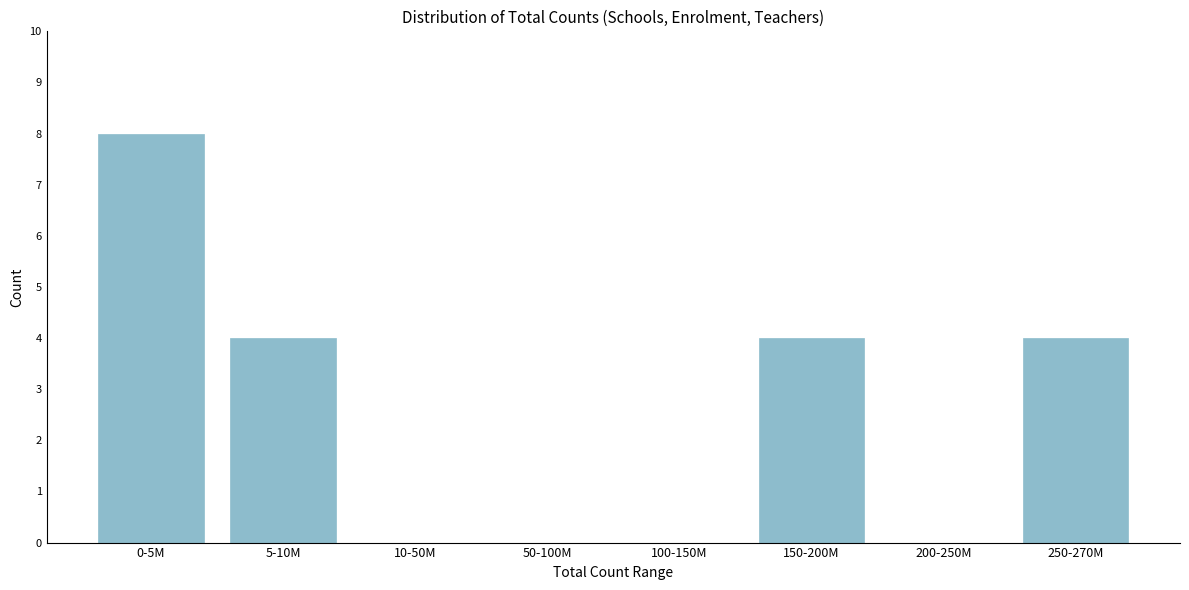

Reading left to right, extract all data points from this chart.

0-5M=8	5-10M=4	10-50M=0	50-100M=0	100-150M=0	150-200M=4	200-250M=0	250-270M=4